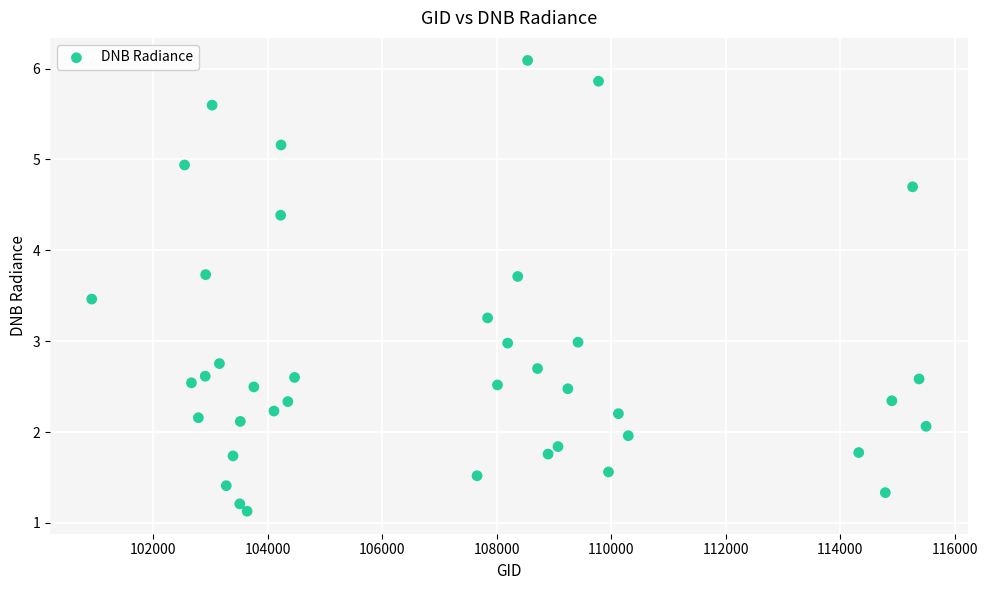

What is the range of Y values (max minus min)?

5.0